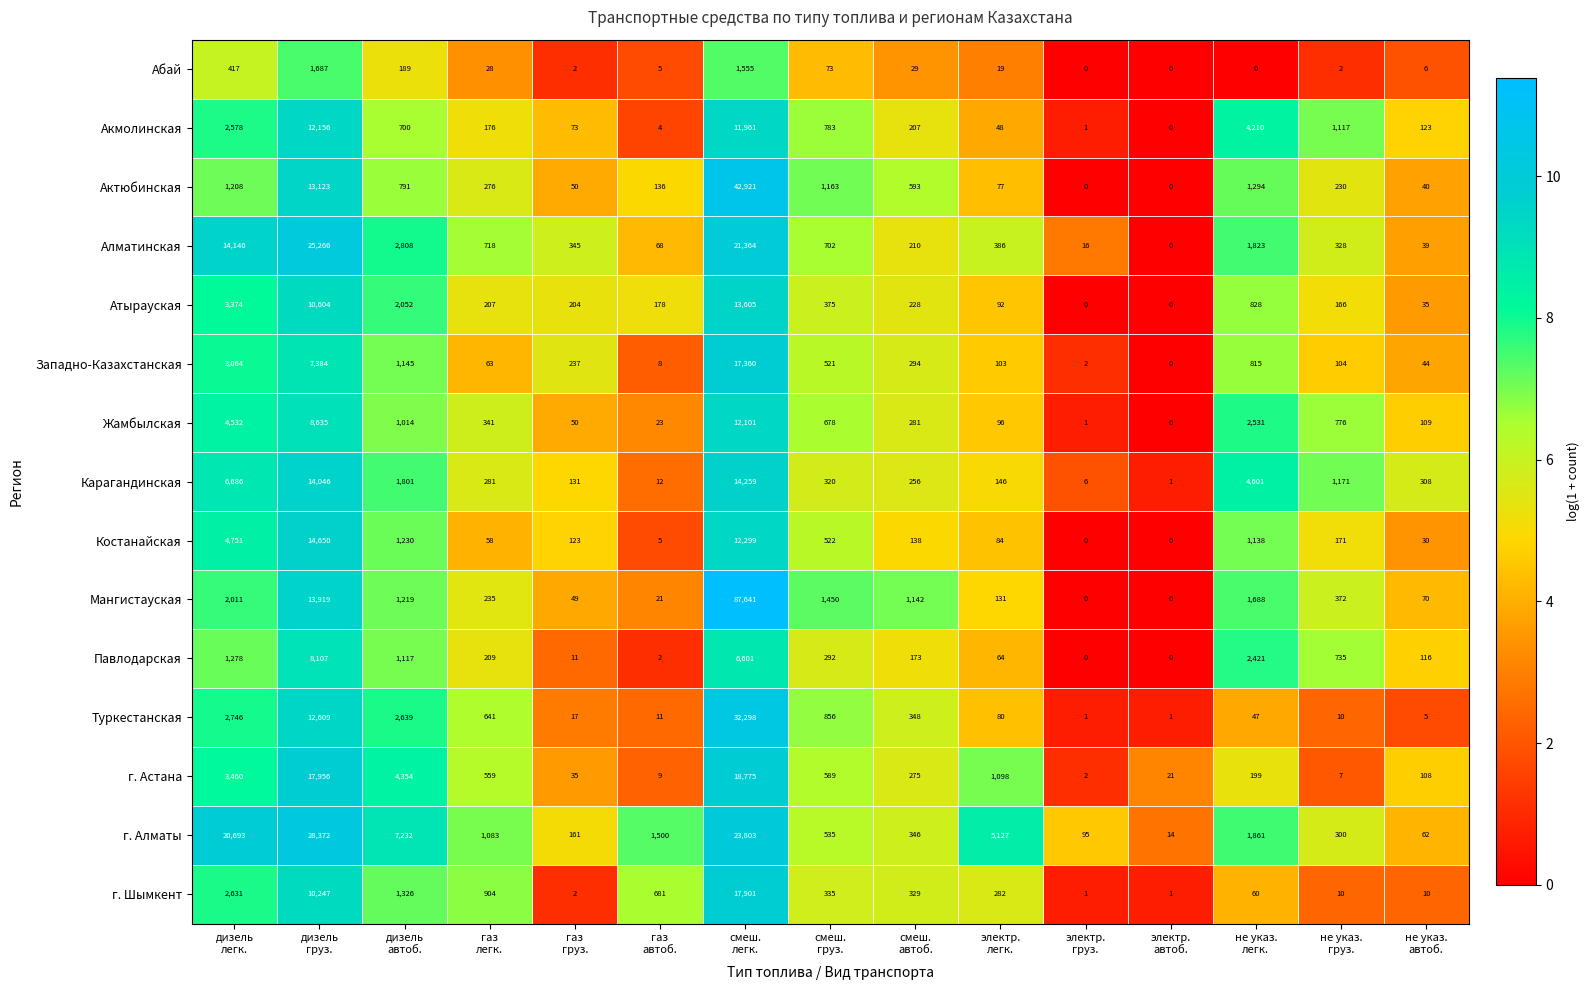

What is the average value of the Западно-Казахстанская series?

2076